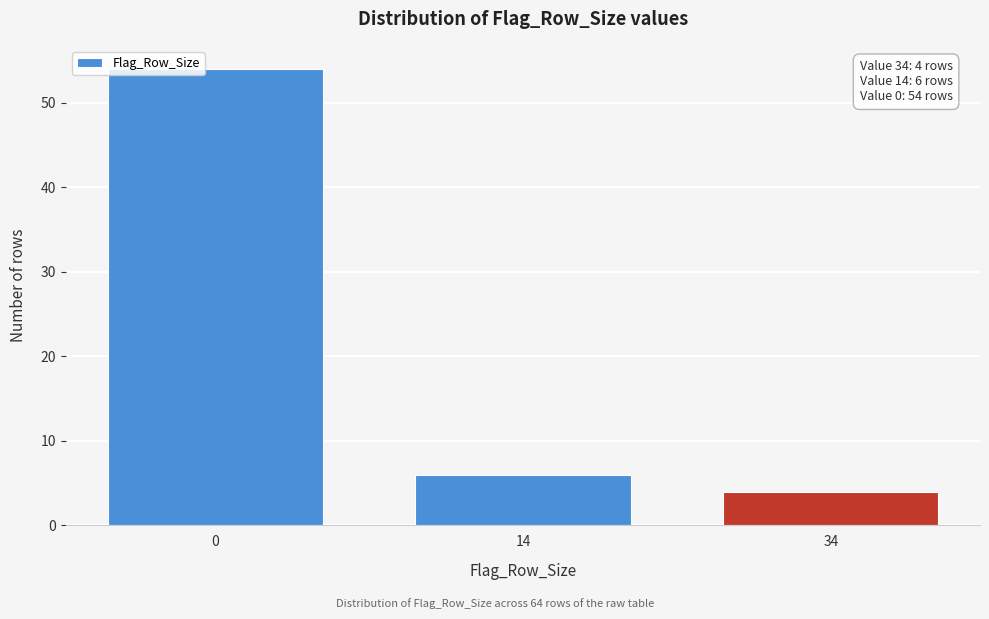

Reading right to left, extract all data points from this chart.

34=4	14=6	0=54